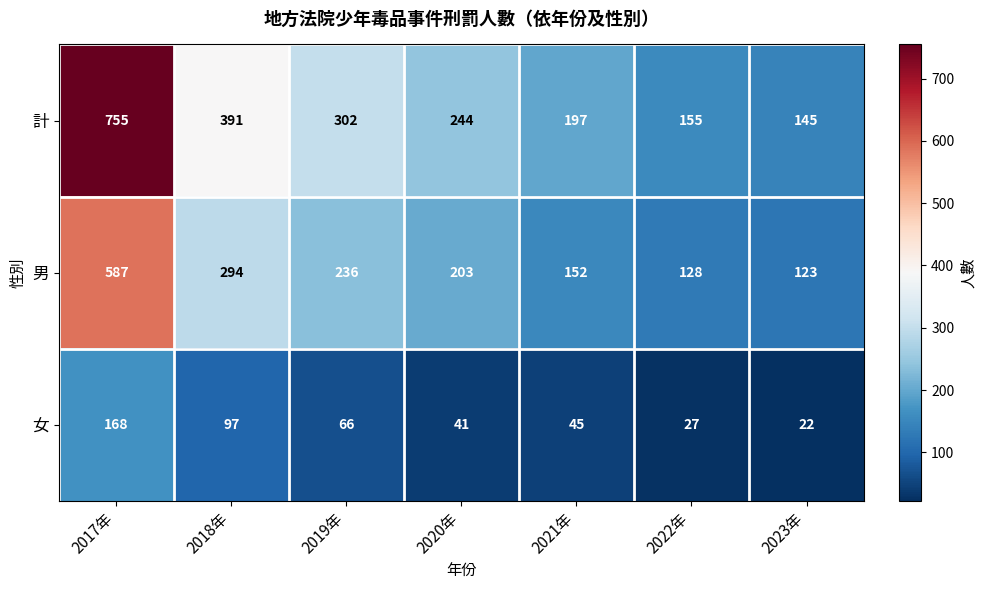

Which label corresponds to the smallest value in the chart?

2023年